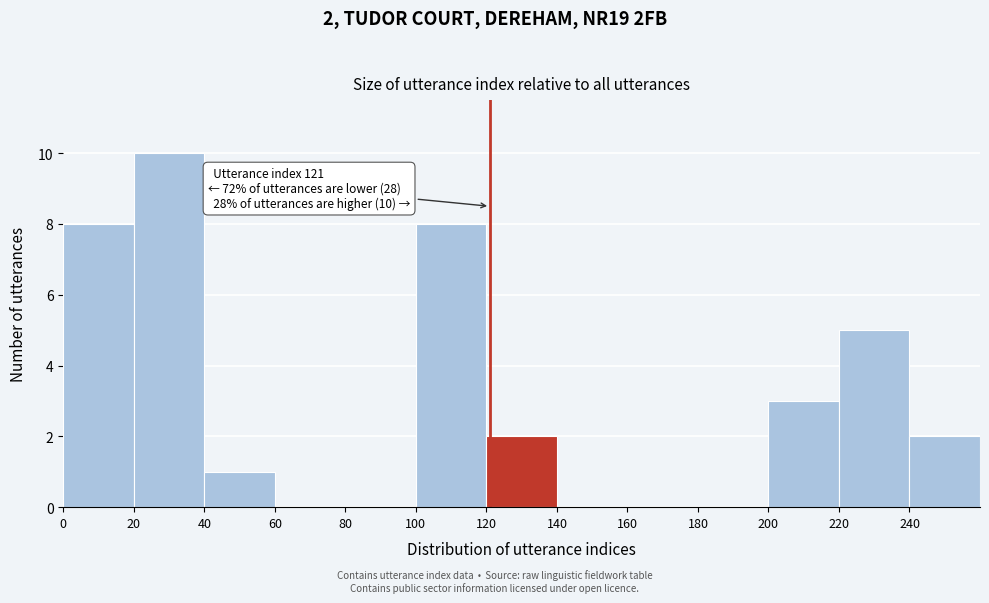

Which range on the x-axis has the tallest bar?

20 to 40